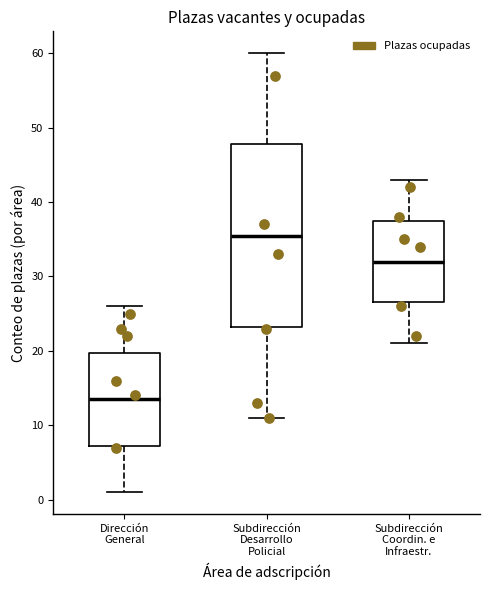

Which box has the highest median line?

Subdirección Desarrollo Policial